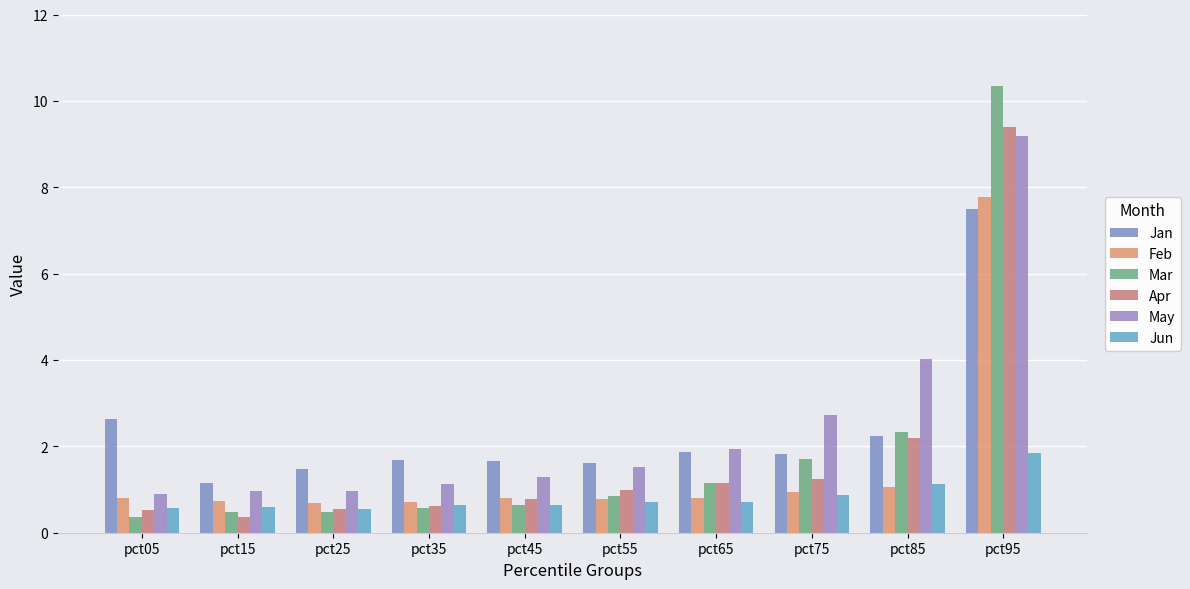

List the series in order of their peak value, lowest first.

Jun, Jan, Feb, May, Apr, Mar